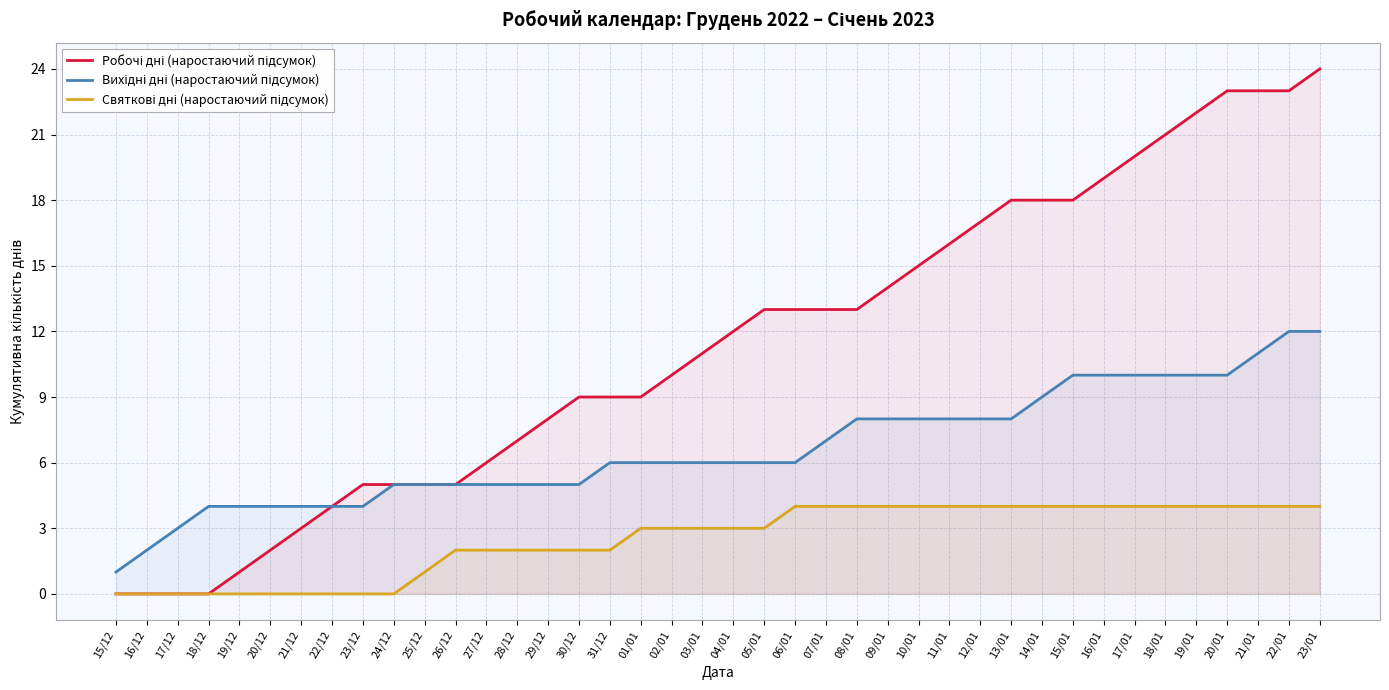

Reading right to left, what are all the values shown in this chart?

Робочі дні (наростаючий підсумок): 23/01=24	22/01=23	21/01=23	20/01=23	19/01=22	18/01=21	17/01=20	16/01=19	15/01=18	14/01=18	13/01=18	12/01=17	11/01=16	10/01=15	09/01=14	08/01=13	07/01=13	06/01=13	05/01=13	04/01=12	03/01=11	02/01=10	01/01=9	31/12=9	30/12=9	29/12=8	28/12=7	27/12=6	26/12=5	25/12=5	24/12=5	23/12=5	22/12=4	21/12=3	20/12=2	19/12=1	18/12=0	17/12=0	16/12=0	15/12=0
Вихідні дні (наростаючий підсумок): 23/01=12	22/01=12	21/01=11	20/01=10	19/01=10	18/01=10	17/01=10	16/01=10	15/01=10	14/01=9	13/01=8	12/01=8	11/01=8	10/01=8	09/01=8	08/01=8	07/01=7	06/01=6	05/01=6	04/01=6	03/01=6	02/01=6	01/01=6	31/12=6	30/12=5	29/12=5	28/12=5	27/12=5	26/12=5	25/12=5	24/12=5	23/12=4	22/12=4	21/12=4	20/12=4	19/12=4	18/12=4	17/12=3	16/12=2	15/12=1
Святкові дні (наростаючий підсумок): 23/01=4	22/01=4	21/01=4	20/01=4	19/01=4	18/01=4	17/01=4	16/01=4	15/01=4	14/01=4	13/01=4	12/01=4	11/01=4	10/01=4	09/01=4	08/01=4	07/01=4	06/01=4	05/01=3	04/01=3	03/01=3	02/01=3	01/01=3	31/12=2	30/12=2	29/12=2	28/12=2	27/12=2	26/12=2	25/12=1	24/12=0	23/12=0	22/12=0	21/12=0	20/12=0	19/12=0	18/12=0	17/12=0	16/12=0	15/12=0